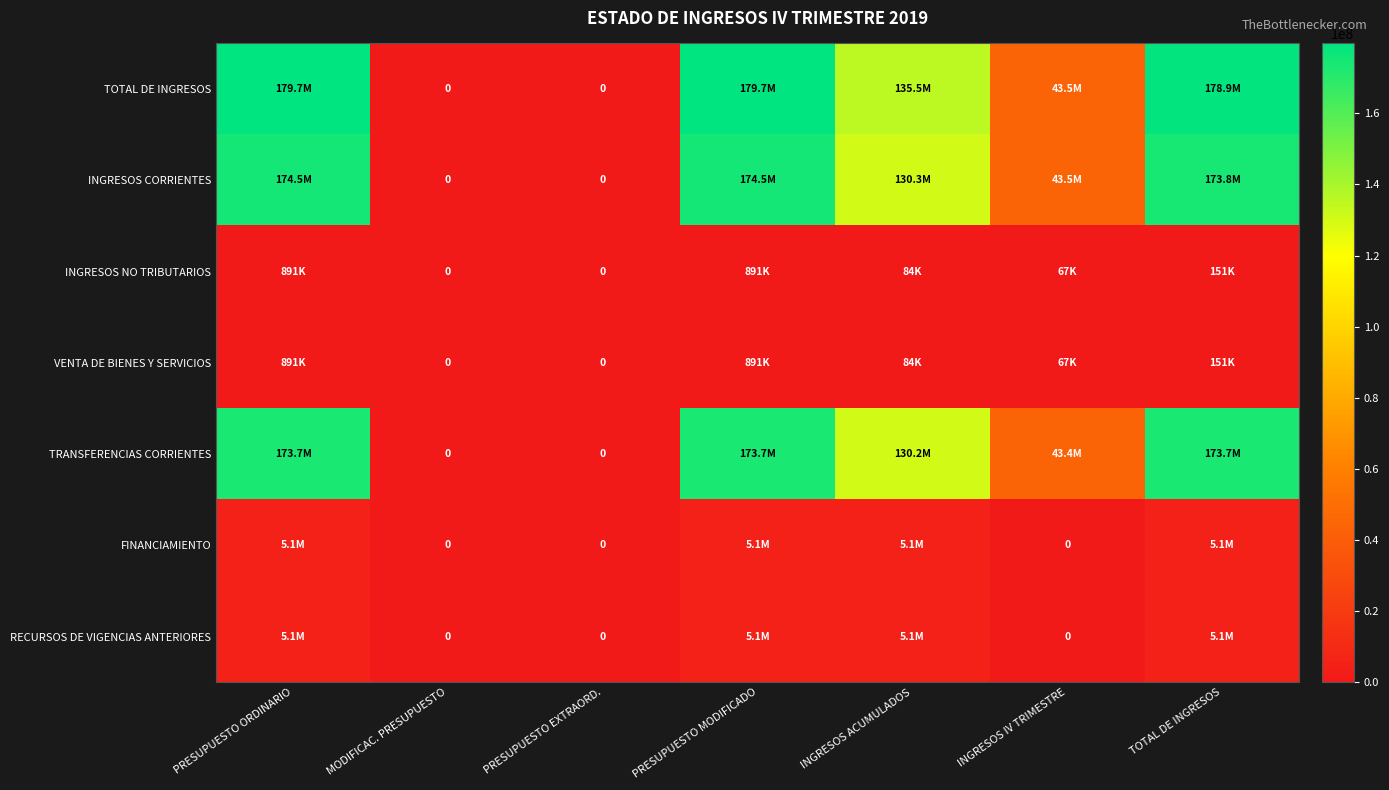

How many values in the TRANSFERENCIAS CORRIENTES series exceed 130243500?

3